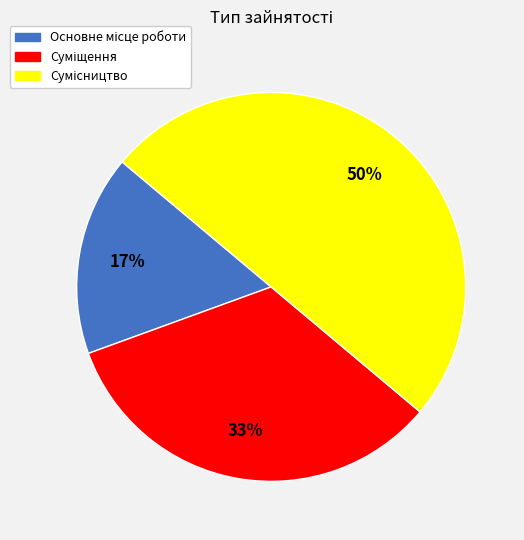

To the nearest percent, what is the average slice percentage?

33%